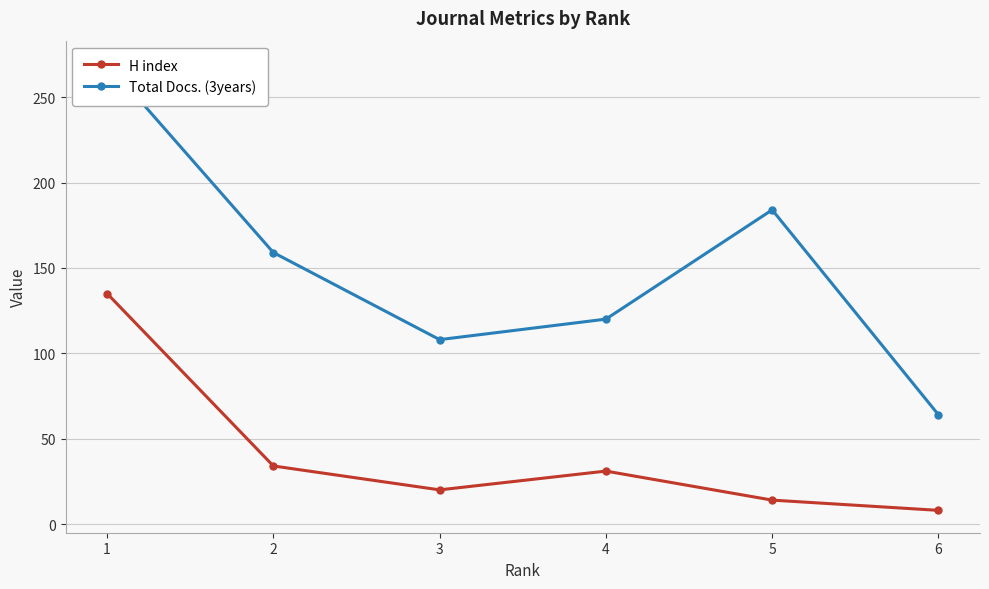

Between 1 and 4, which is larger?

1